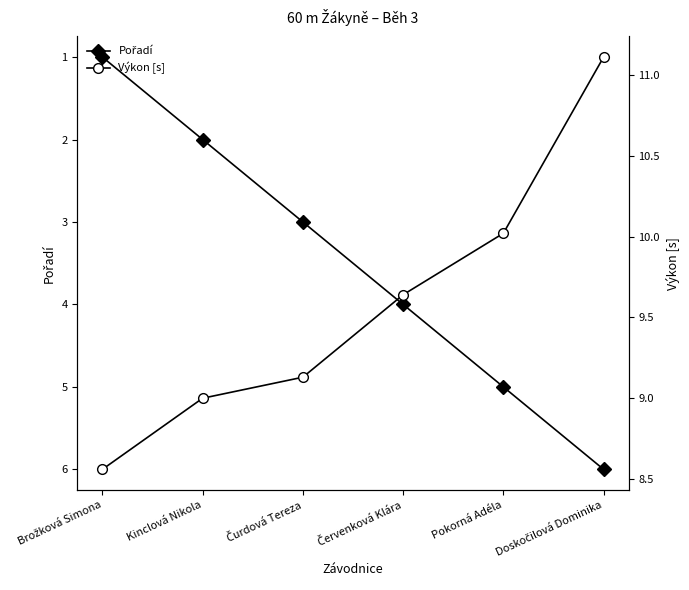

True or false: Výkon [s] has more than 0 interior local peaks.

False